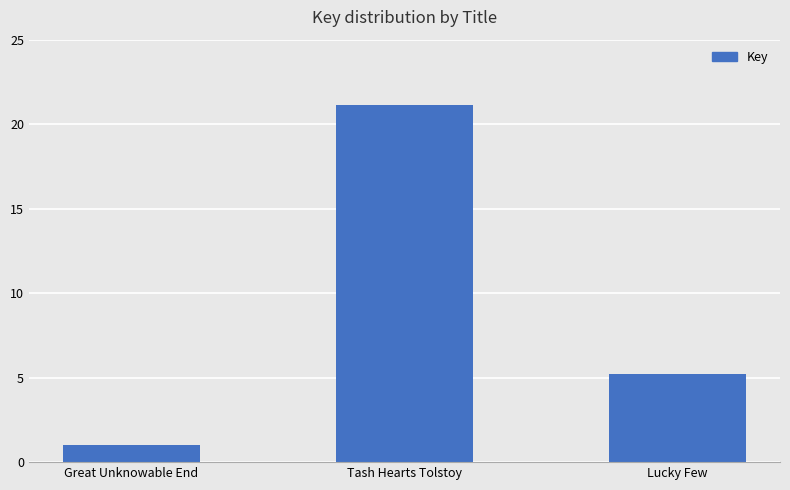

Which has a higher value, Tash Hearts Tolstoy or Great Unknowable End?

Tash Hearts Tolstoy